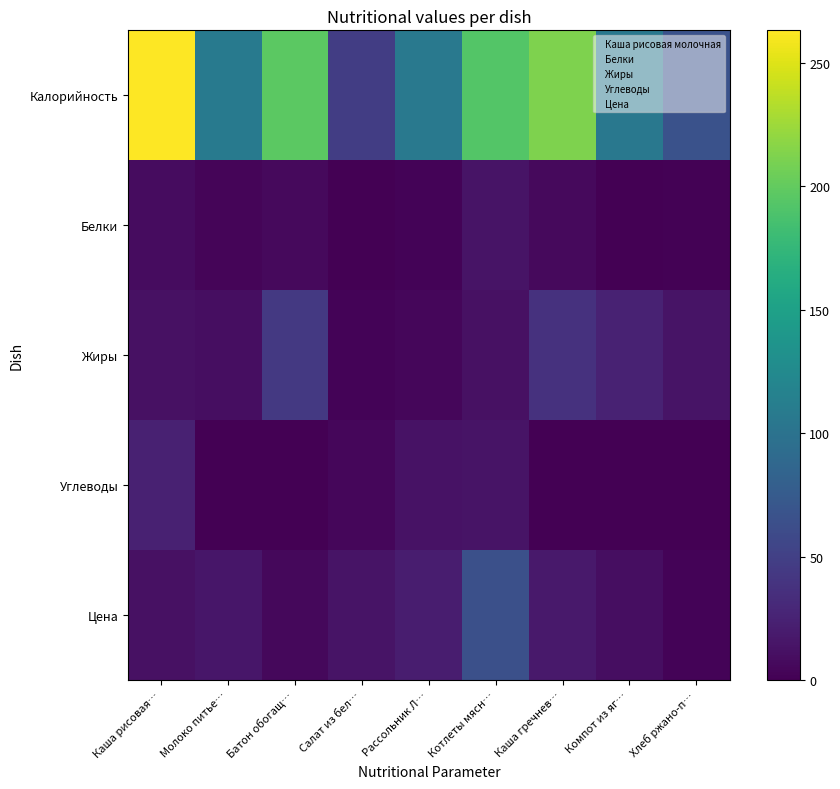

Reading left to right, what are all the values shown in this chart?

Калорийность: Каша рисовая…=263.2	Молоко питье…=108.5	Батон обогащ…=196.5	Салат из бел…=48.0	Рассольник Л…=106.4	Котлеты мясн…=192.4	Каша гречнев…=212.3	Компот из яг…=105.0	Хлеб ржано-п…=66.1
Белки: Каша рисовая…=8.3	Молоко питье…=3.5	Батон обогащ…=6.2	Салат из бел…=1.0	Рассольник Л…=2.4	Котлеты мясн…=14.0	Каша гречнев…=6.4	Компот из яг…=0.2	Хлеб ржано-п…=1.9
Жиры: Каша рисовая…=11.8	Молоко питье…=9.6	Батон обогащ…=43.4	Салат из бел…=3.1	Рассольник Л…=4.6	Котлеты мясн…=11.7	Каша гречнев…=37.7	Компот из яг…=25.7	Хлеб ржано-п…=13.5
Углеводы: Каша рисовая…=24.6	Молоко питье…=0.0	Батон обогащ…=1.0	Салат из бел…=4.1	Рассольник Л…=13.2	Котлеты мясн…=13.5	Каша гречнев…=0.0	Компот из яг…=0.0	Хлеб ржано-п…=0.0
Цена: Каша рисовая…=12.0	Молоко питье…=16.0	Батон обогащ…=6.0	Салат из бел…=14.0	Рассольник Л…=21.0	Котлеты мясн…=64.0	Каша гречнев…=18.0	Компот из яг…=10.0	Хлеб ржано-п…=3.0